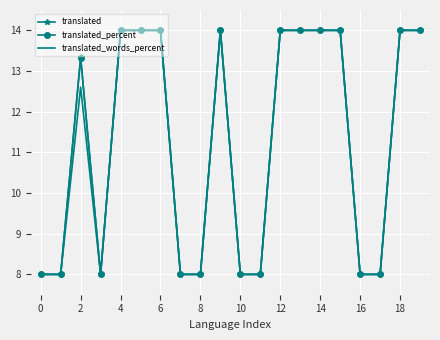

What is the minimum value for translated_words_percent?

8.0